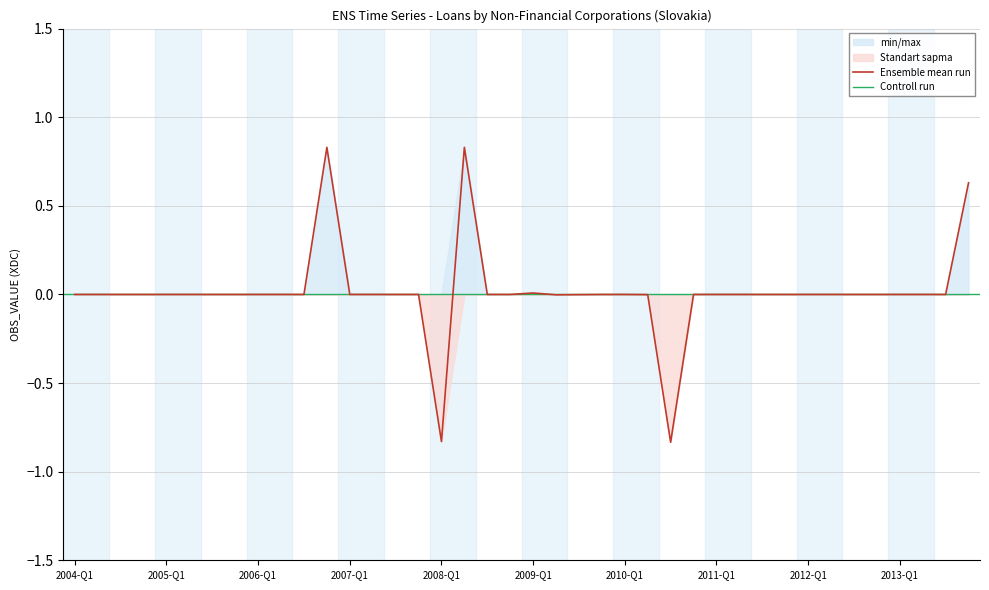

How many values are above zero?

4